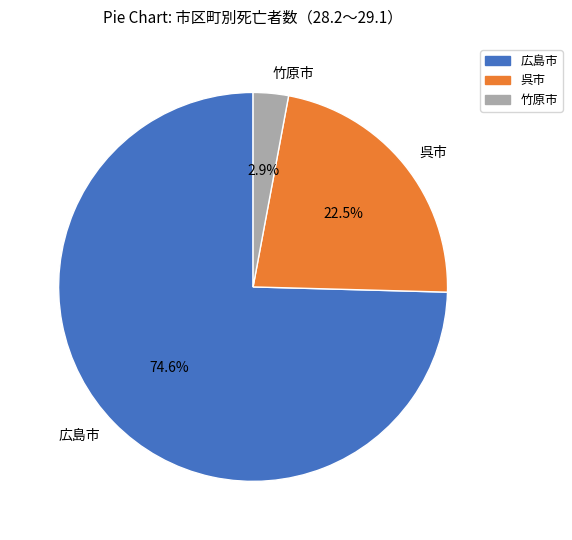

Which slice is the largest?

広島市